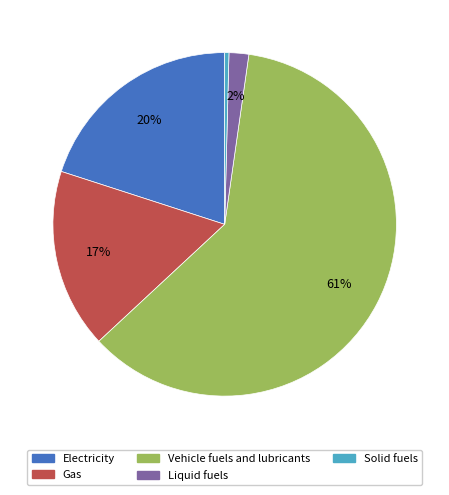

Combined, do Gas and Liquid fuels account for over 50%?

No